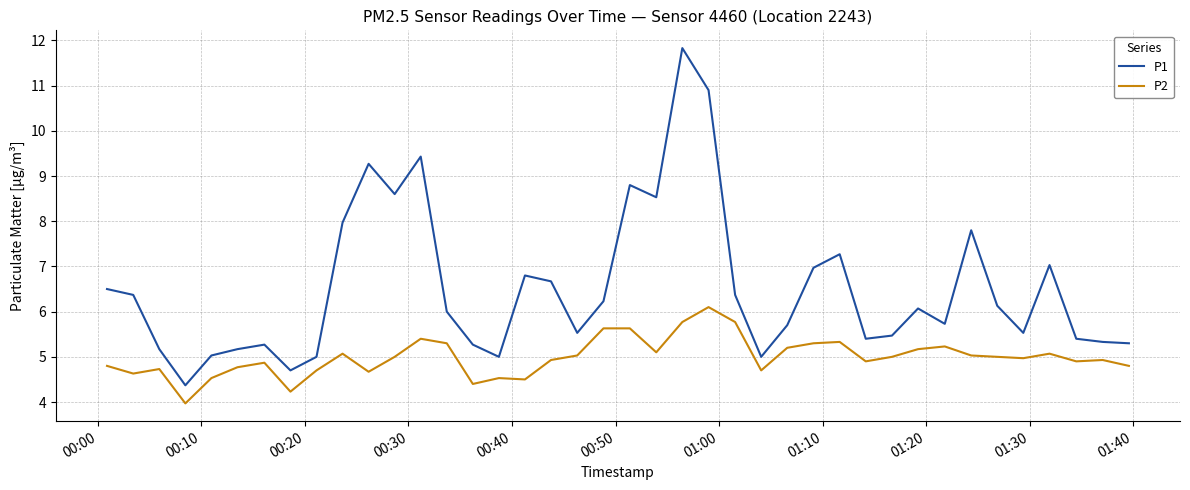

What is the difference between the maximum and minimum values in the P2 series?

2.1